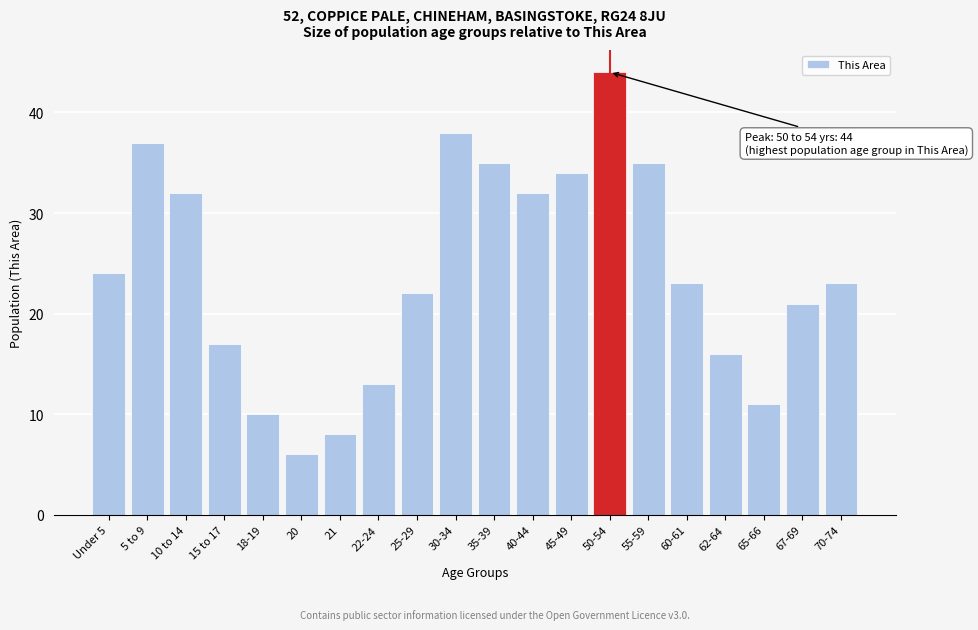

Reading right to left, list all the values displayed in this chart.

70-74=23	67-69=21	65-66=11	62-64=16	60-61=23	55-59=35	50-54=44	45-49=34	40-44=32	35-39=35	30-34=38	25-29=22	22-24=13	21=8	20=6	18-19=10	15 to 17=17	10 to 14=32	5 to 9=37	Under 5=24